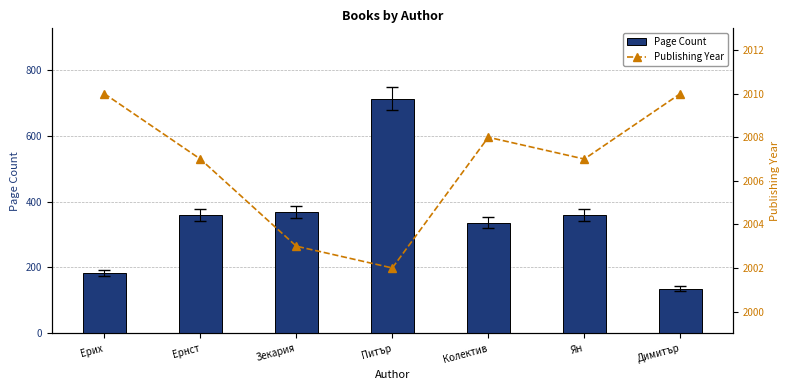

What is the sum of all Page Count values?

2454